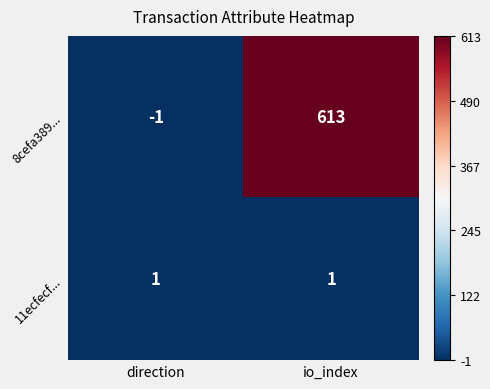

What is the spread (max minus min) of values at direction?

2